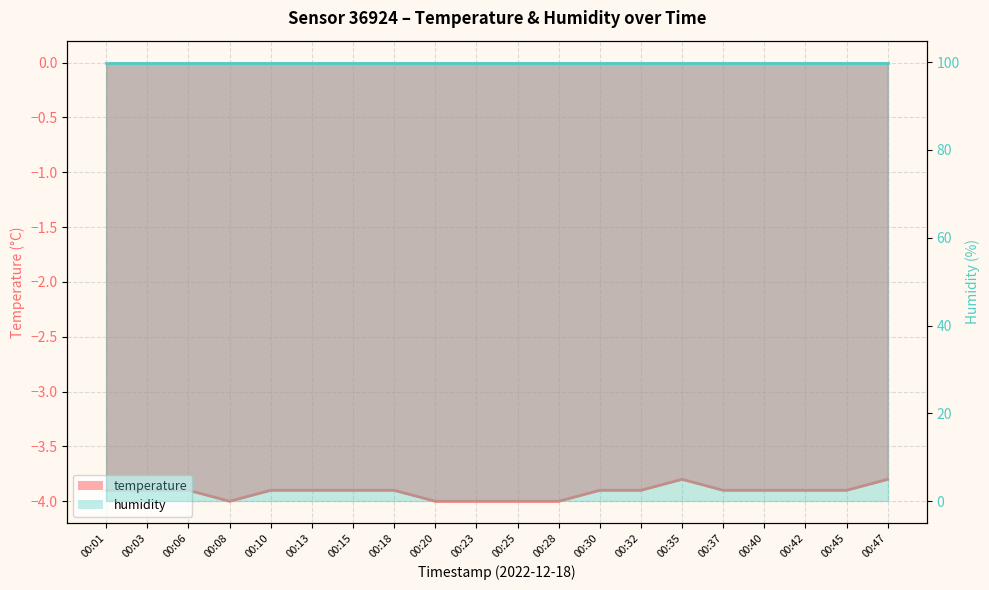

What is the difference between the maximum and minimum values?

0.2